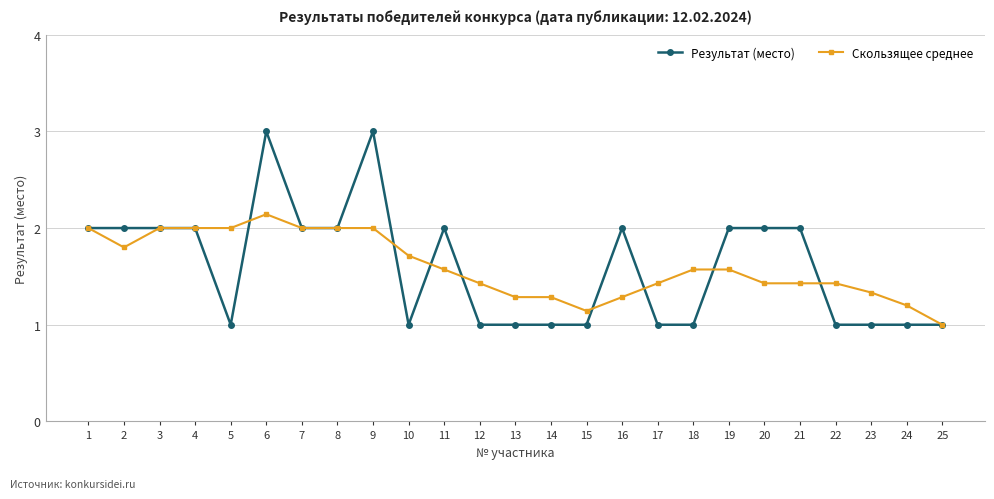

What is the total value across all series at 8?

4.0